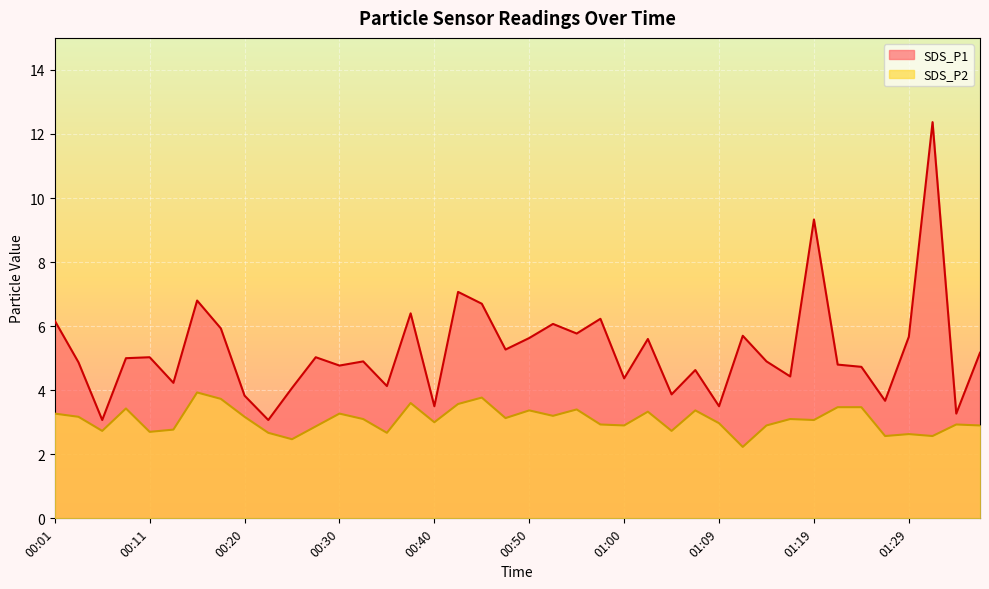

Is the value of SDS_P1 at 01:14 greater than the value of SDS_P2 at 01:22?

Yes